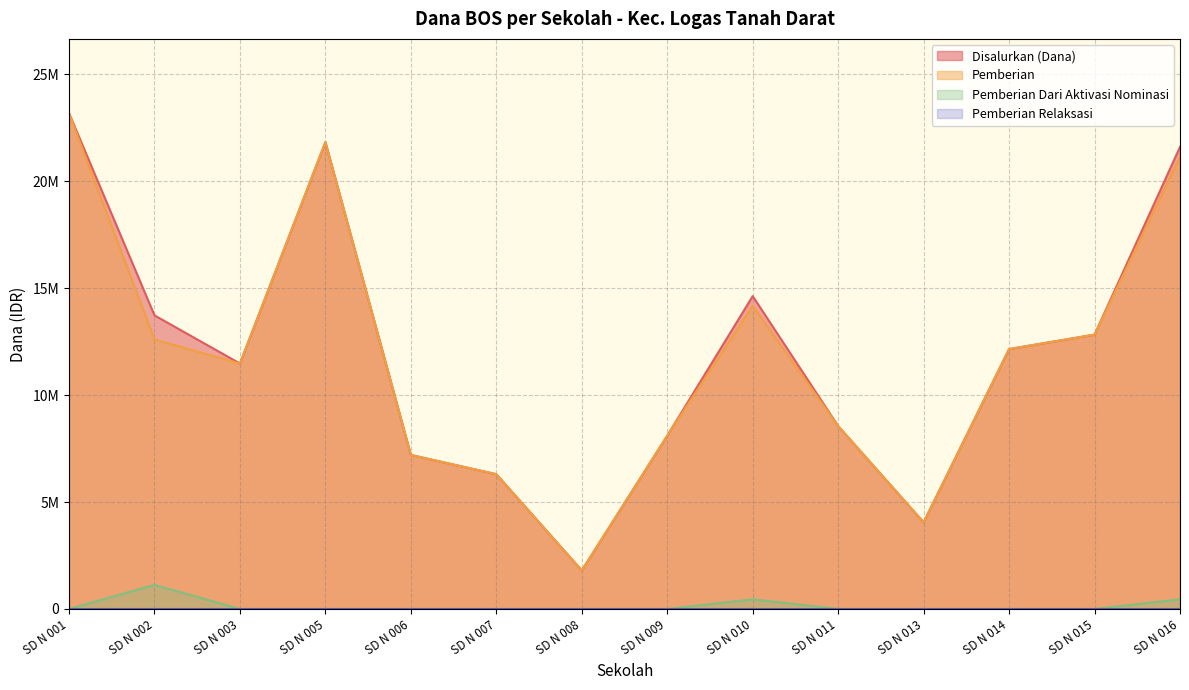

Between SD N 010 and SD N 008, which is larger?

SD N 010